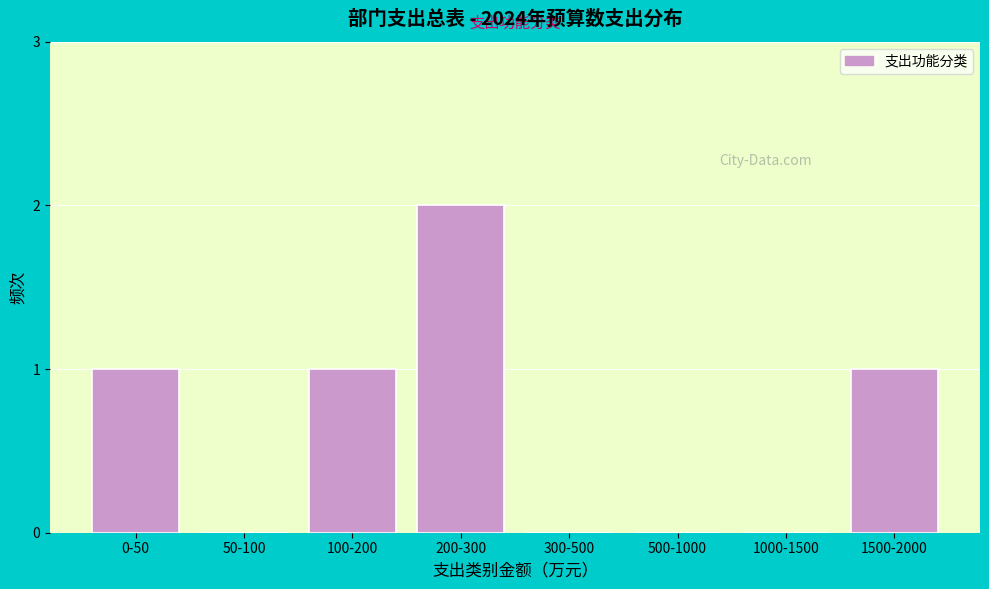

Reading left to right, list all the values displayed in this chart.

0-50=1	50-100=0	100-200=1	200-300=2	300-500=0	500-1000=0	1000-1500=0	1500-2000=1